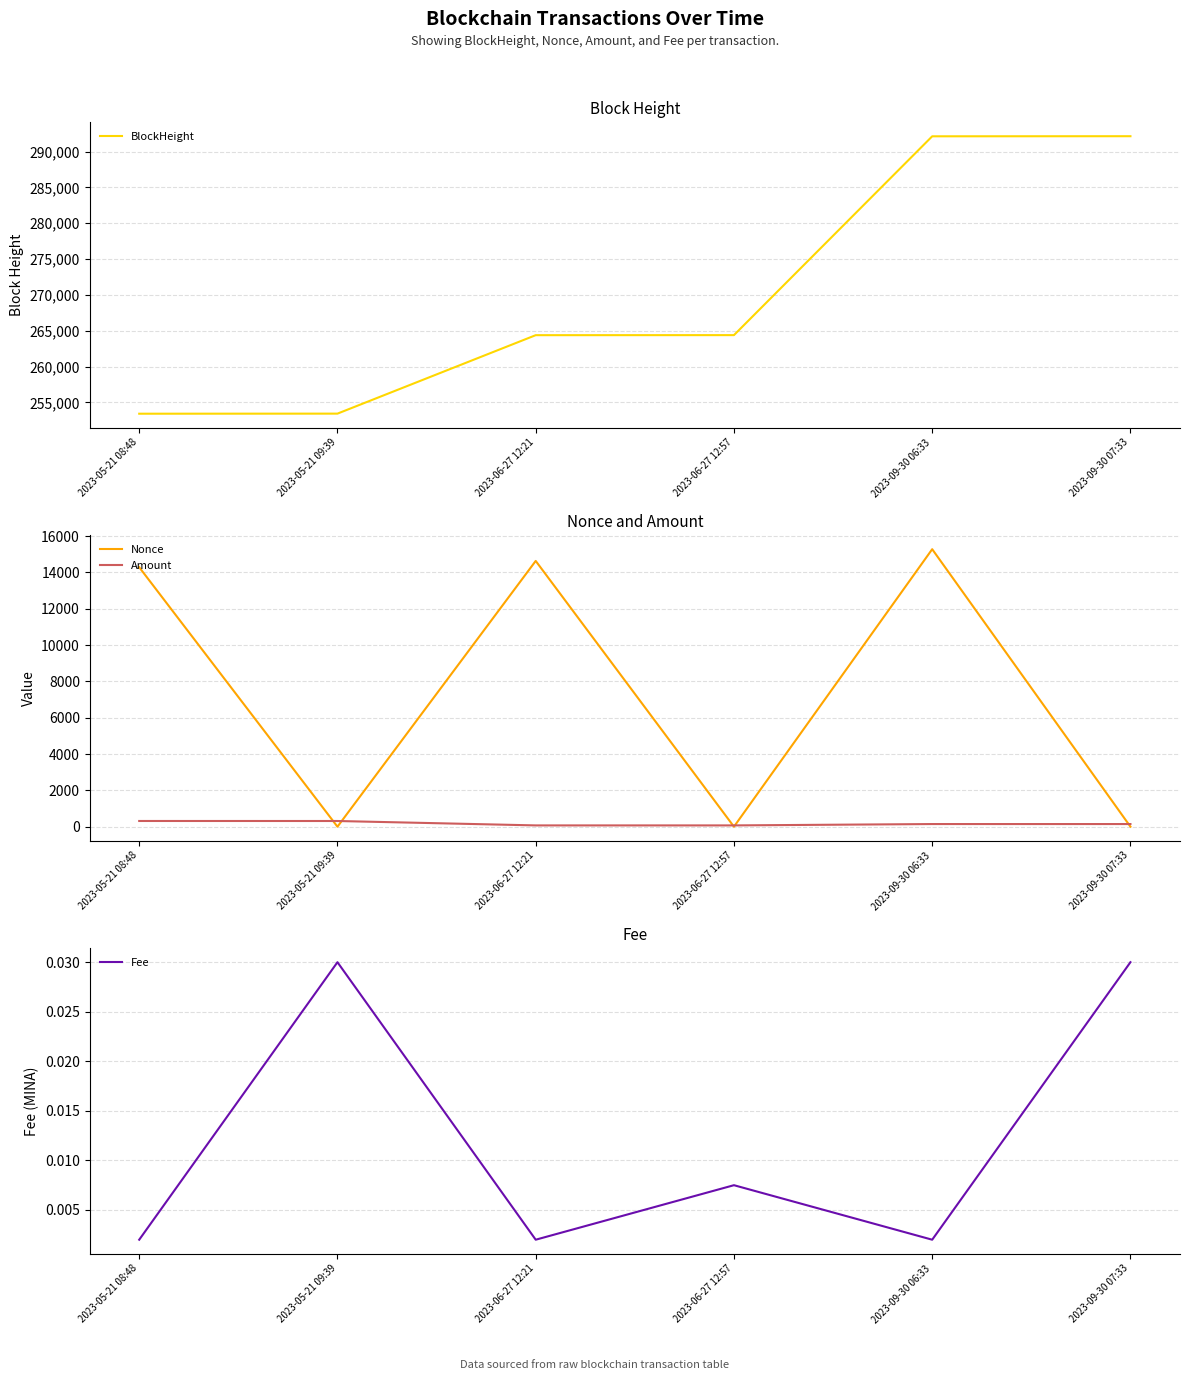

Reading left to right, transcribe all the data shown in this chart.

BlockHeight: 253414.0	253425.0	264374.0	264381.0	292131.0	292145.0
Nonce: 14284.0	0.0	14631.0	1.0	15276.0	2.0
Amount: 315.0	314.0	71.4	71.4	146.5	146.5
Fee: 0.0	0.0	0.0	0.0	0.0	0.0